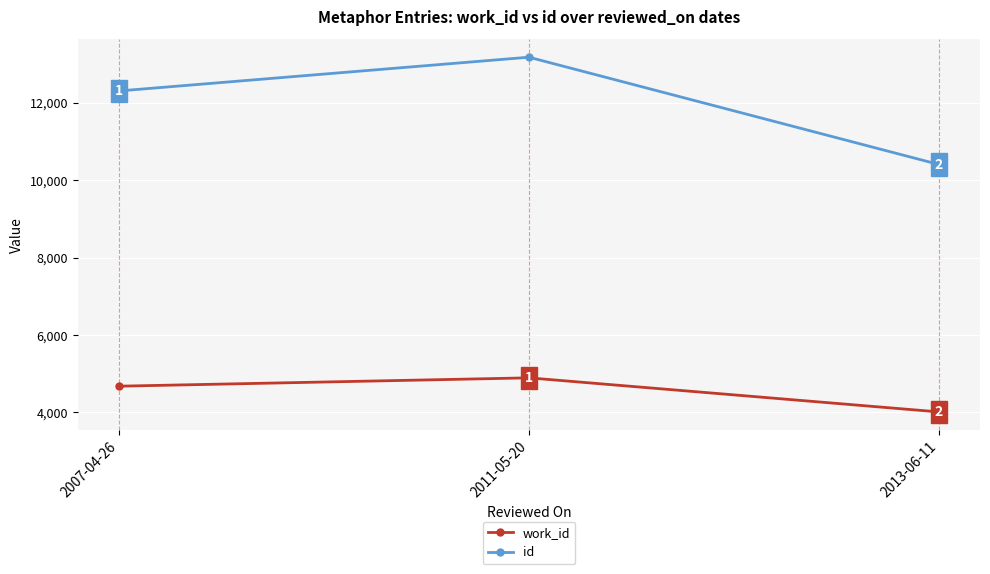

Which series has the widest spread of values?

id